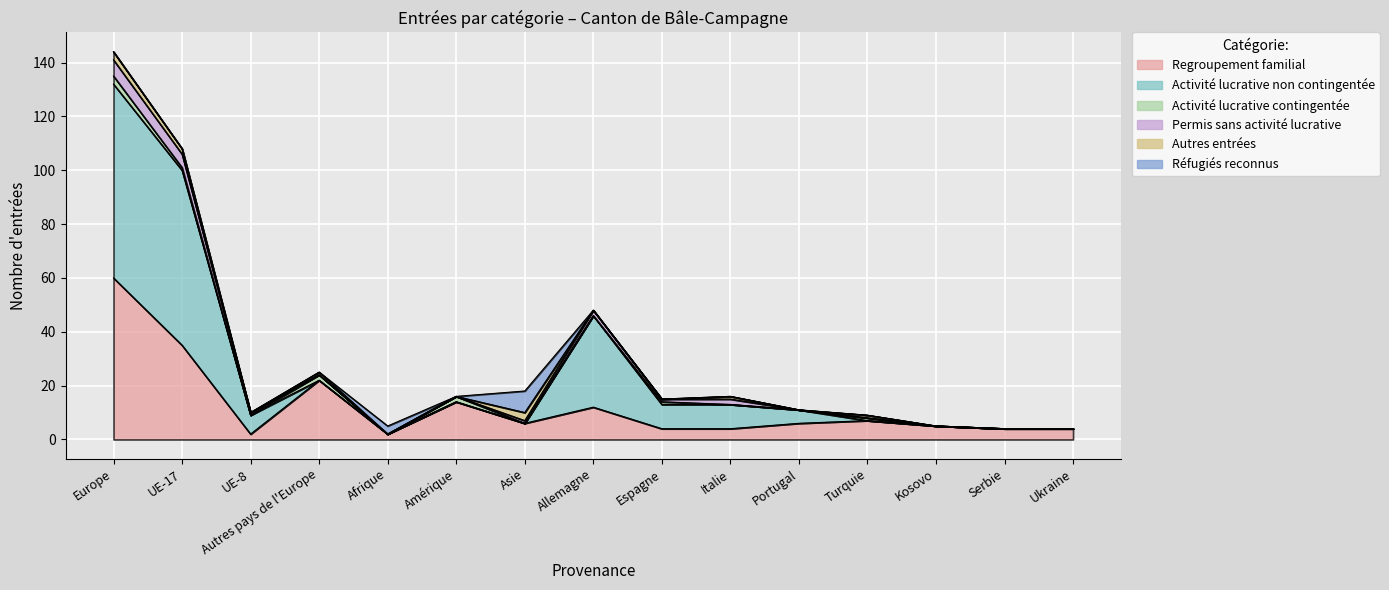

Which has a higher value, UE-8 or Turquie?

Turquie